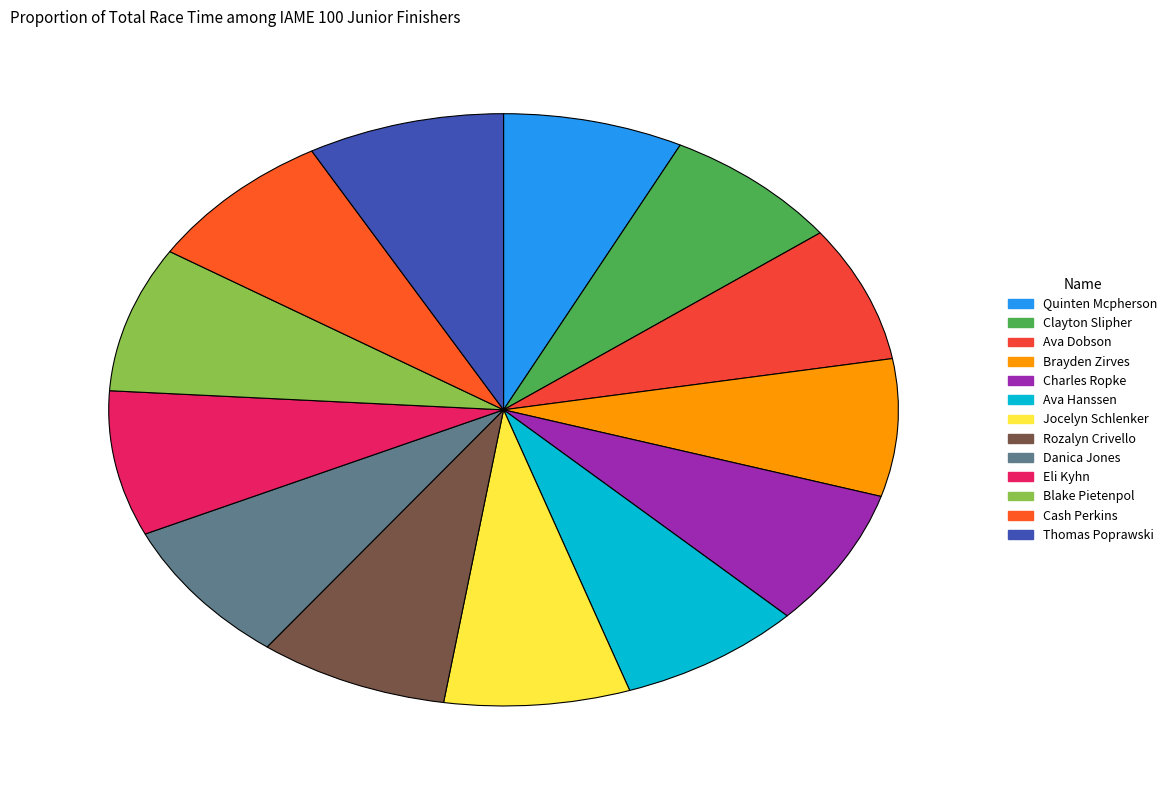

What is the change in value from Cash Perkins to Thomas Poprawski?

+6.5